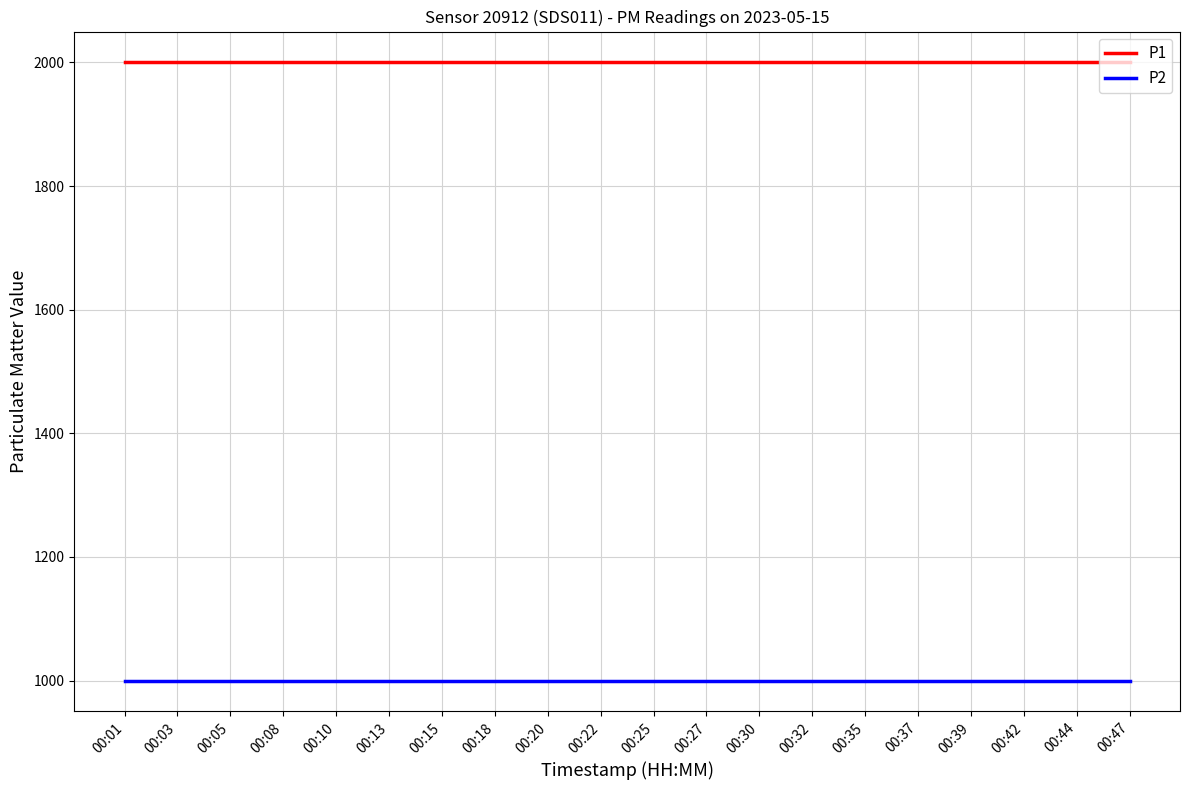

The P2 series shows 1346.5 at 00:22. True or false?

False